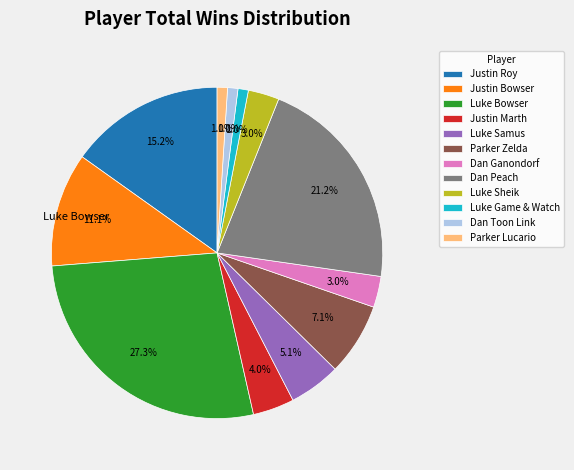

Is it true that Luke Bowser is 27% of the pie?

True